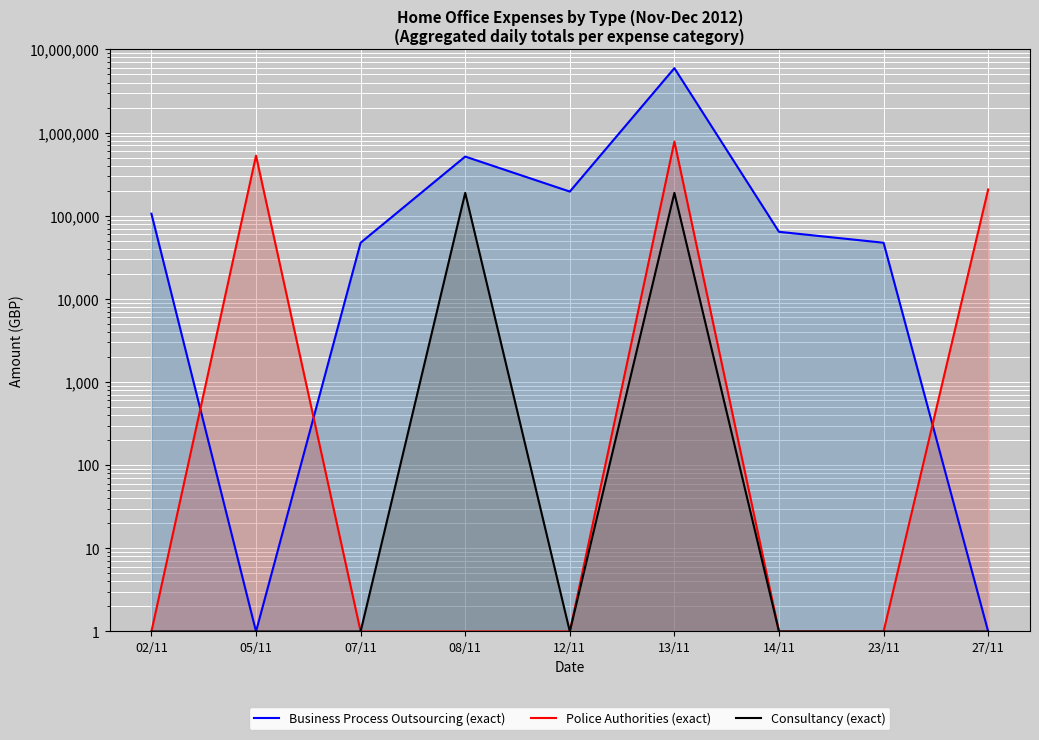

Rank the series by their average value, from lowest to highest.

Consultancy (exact), Police Authorities (exact), Business Process Outsourcing (exact)